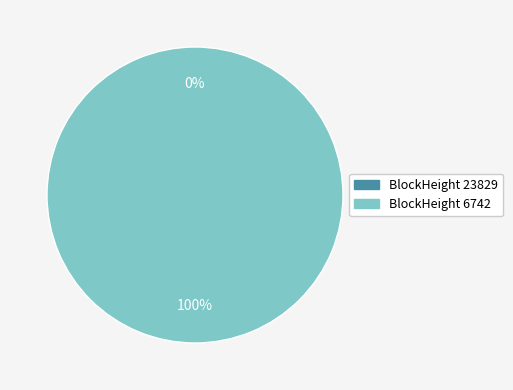

Is it true that 23829 is 0% of the pie?

True